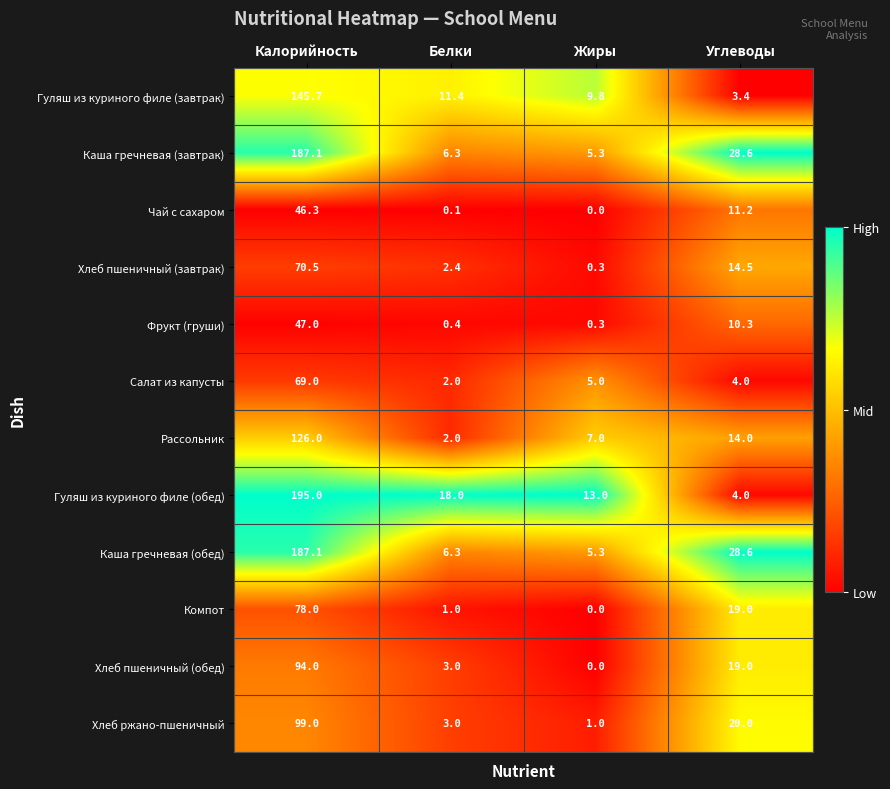

The Салат из капусты series shows 2.9 at Белки. True or false?

False